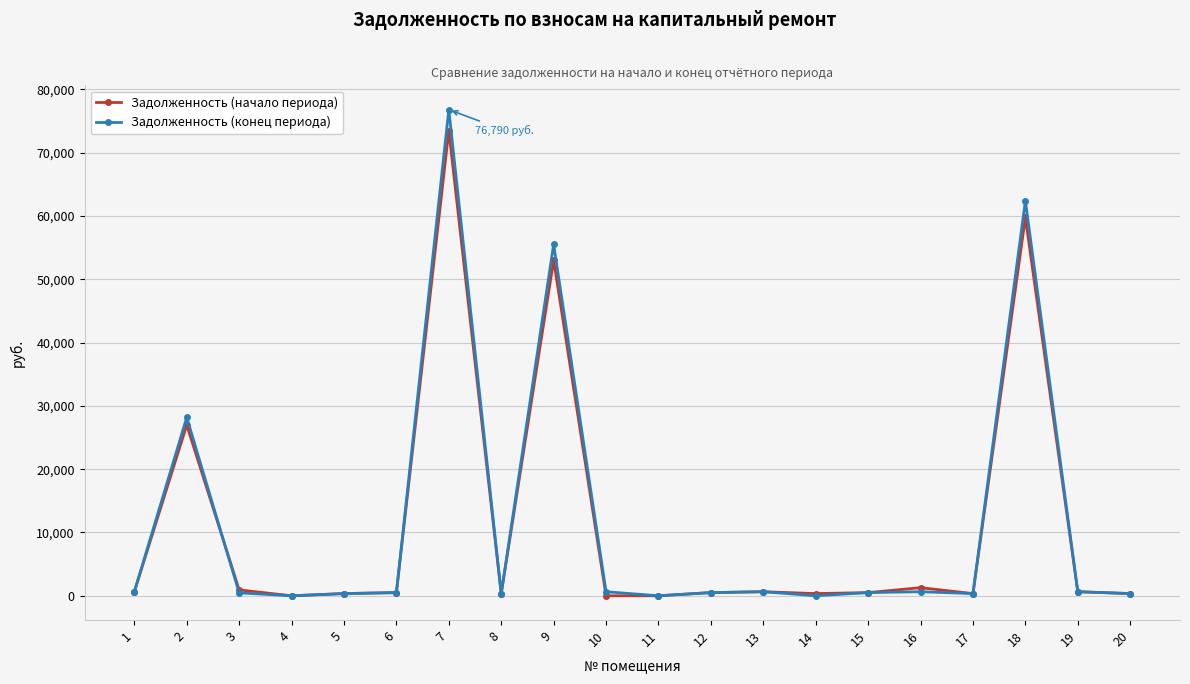

List the series in order of their peak value, highest first.

Задолженность (конец периода), Задолженность (начало периода)